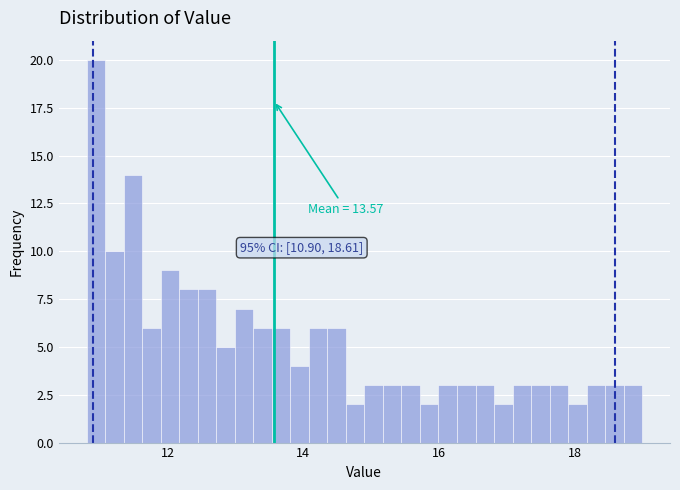

Read against the x-axis, roughly where is the centre of the tallest bar?

11.0